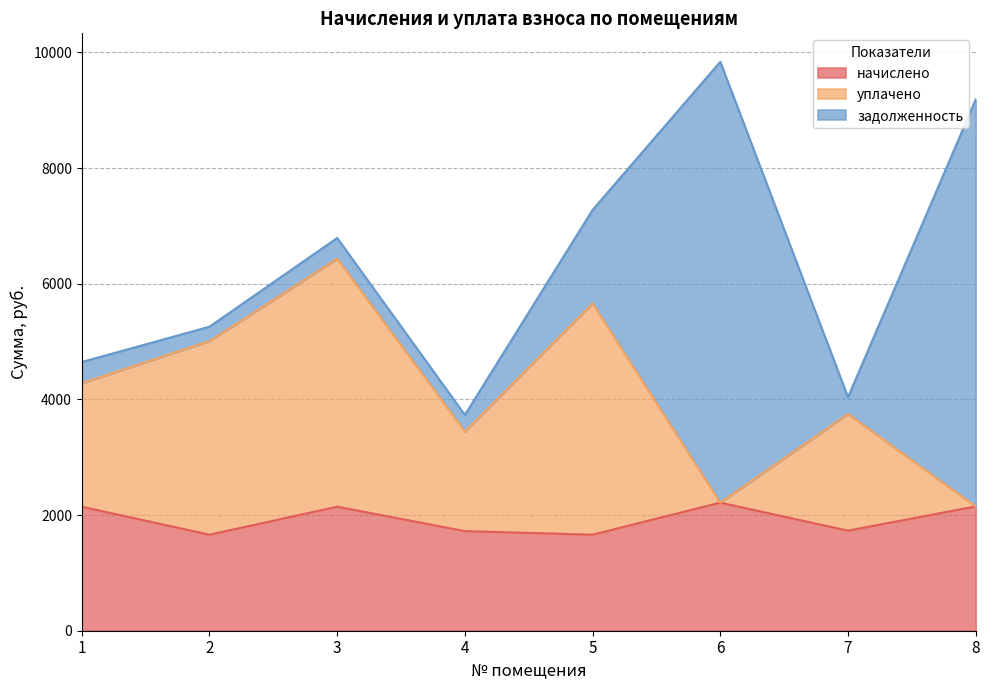

True or false: уплачено has more than 2 interior local peaks.

True